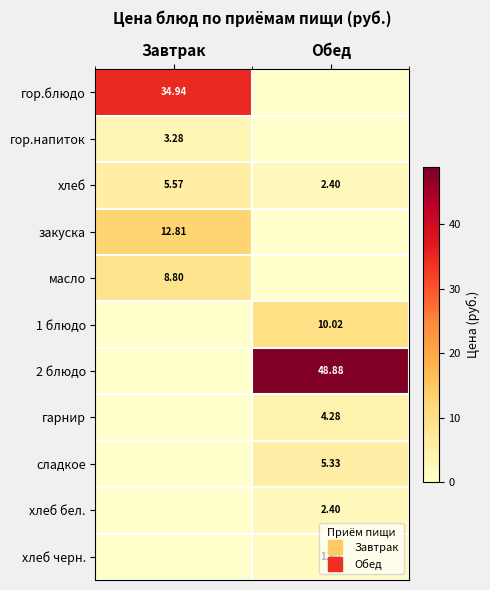

What is the sum of all гор.напиток values?

3.3